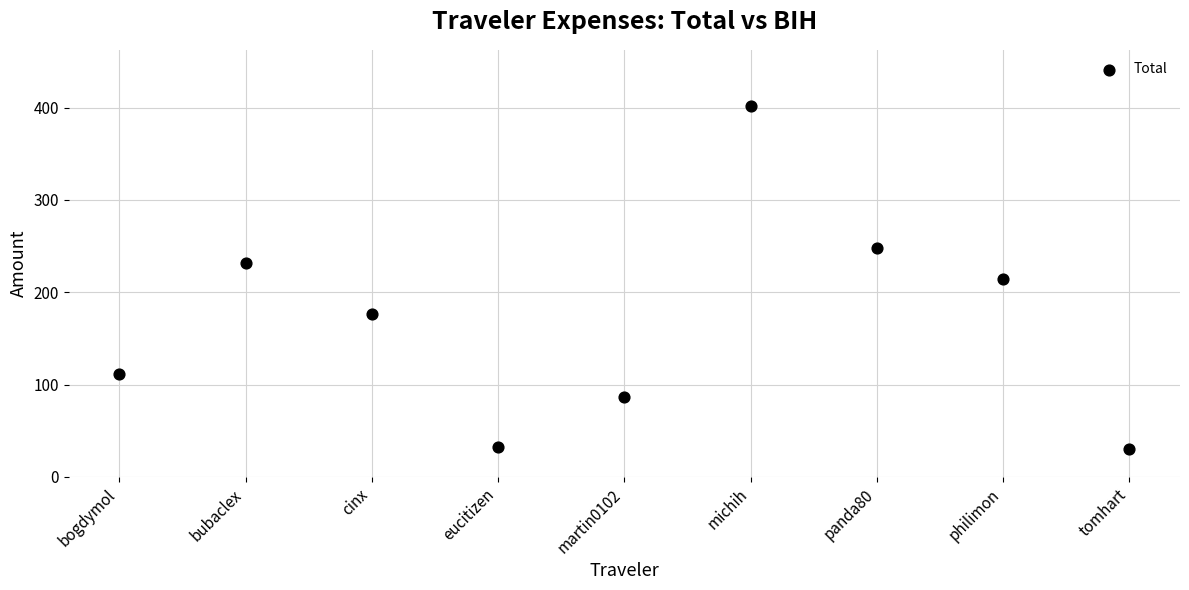

What is the average Y value?

170.3